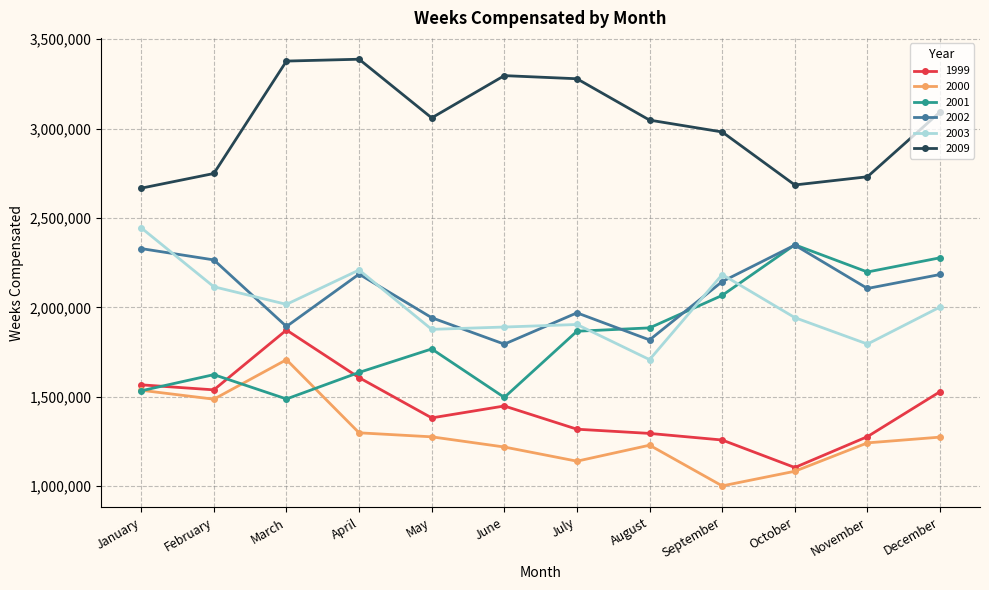

The 1999 series shows 1970628 at June. True or false?

False